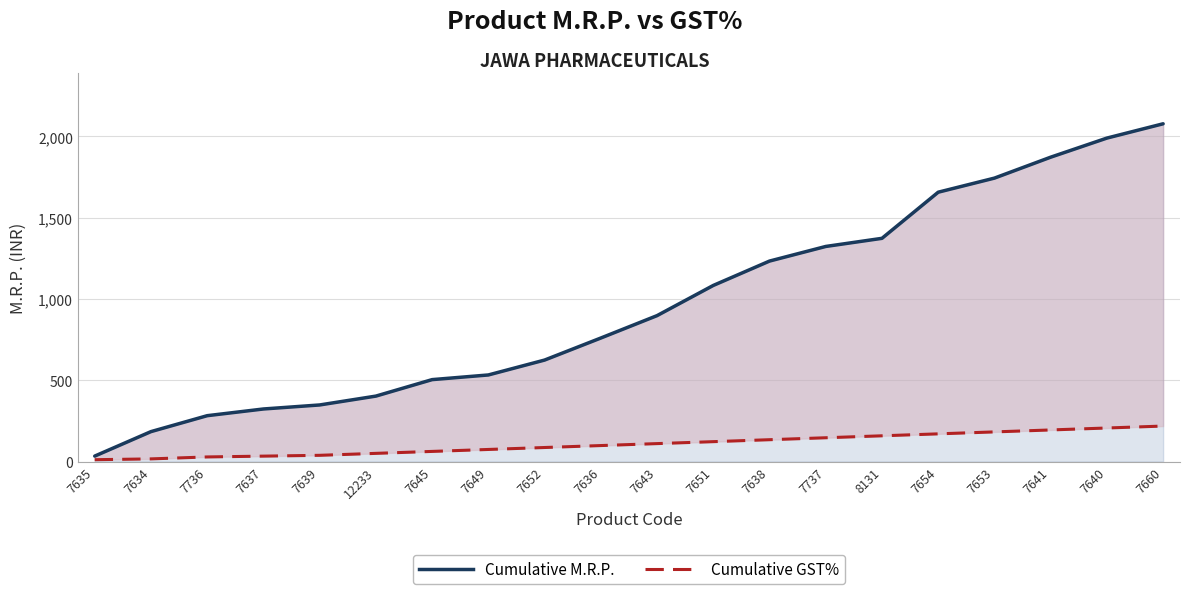

Which series has the widest spread of values?

Cumulative M.R.P.